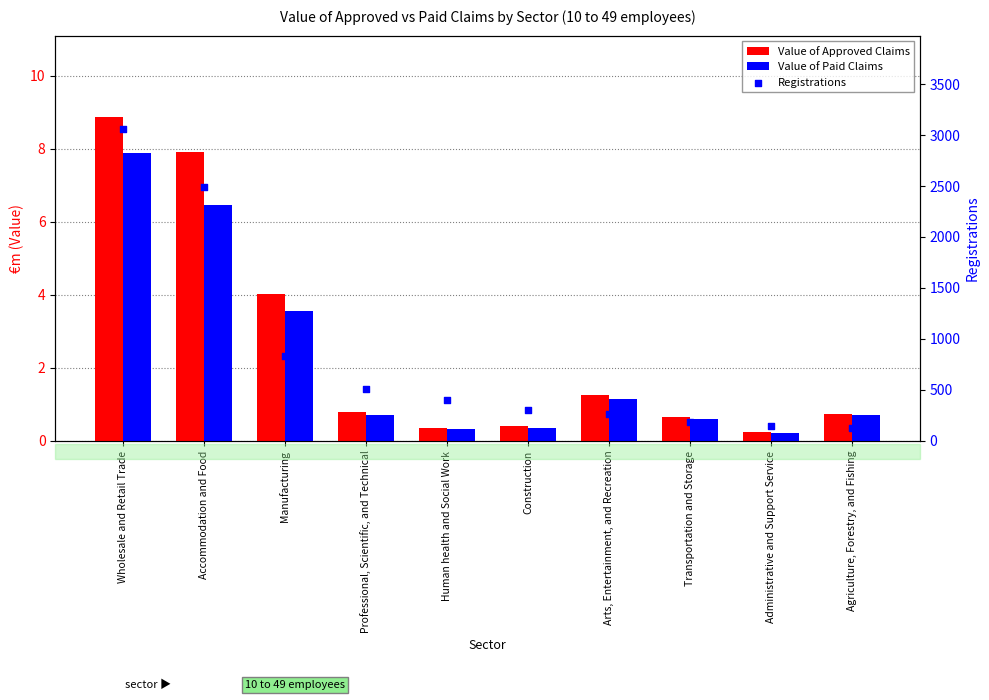

Which series reaches the minimum Y coordinate?

Value of Paid Claims